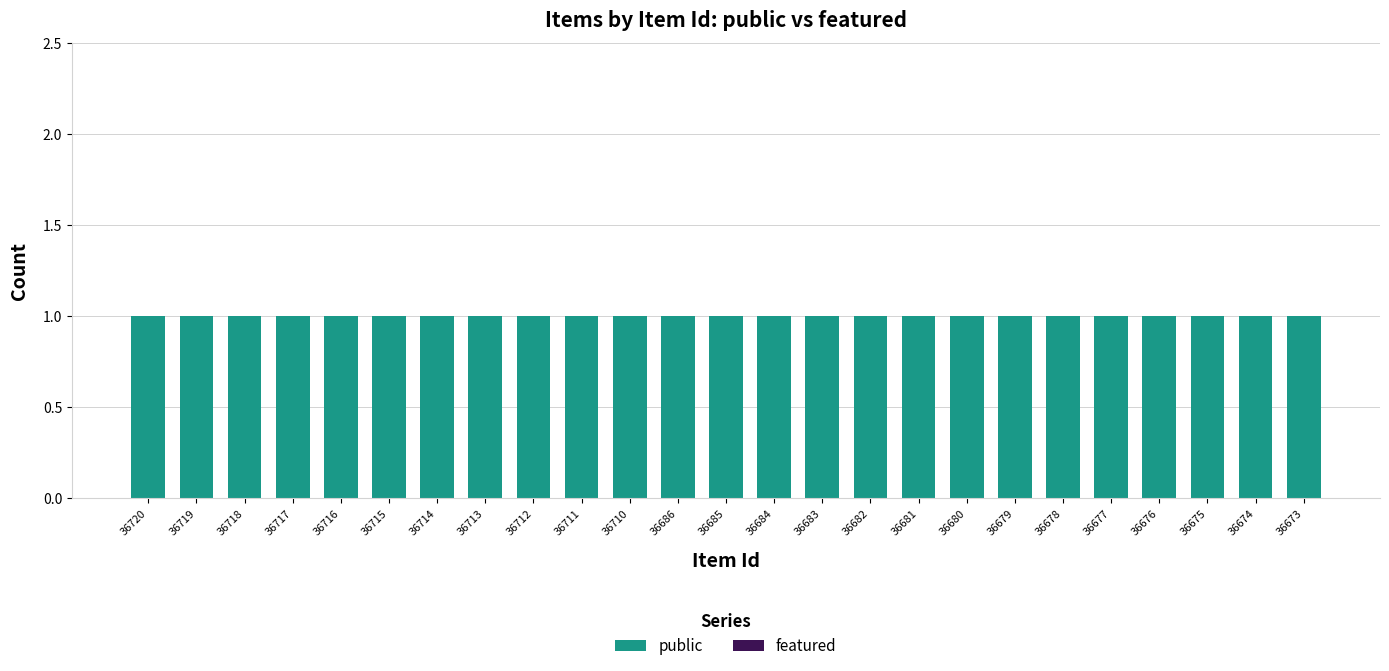

Which series has the largest total across all categories?

public